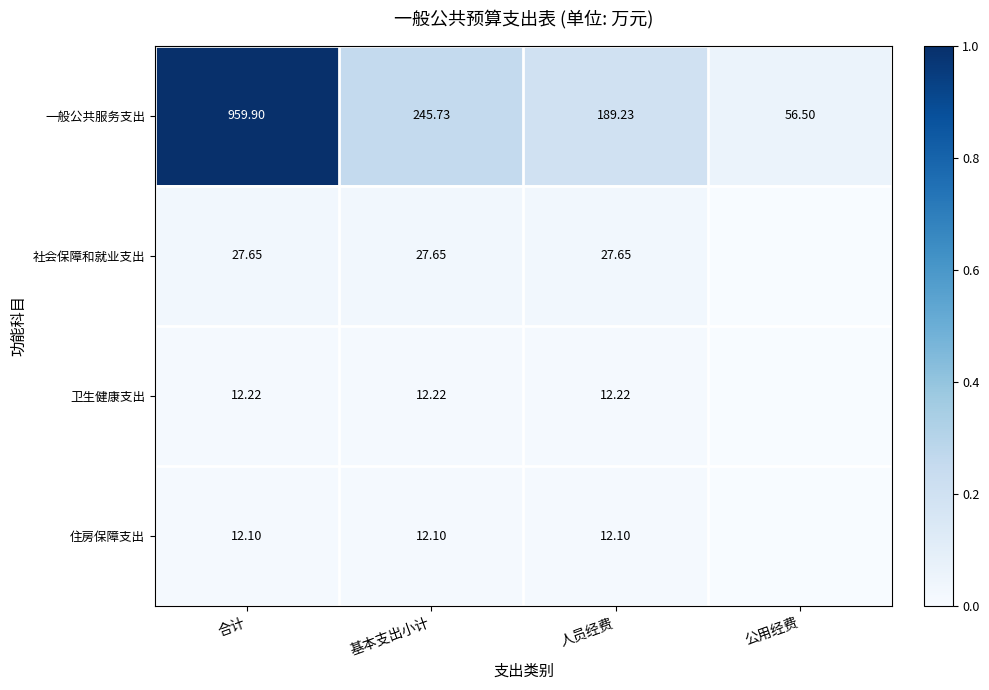

Between 基本支出小计 and 人员经费, which series saw the biggest shift?

一般公共服务支出